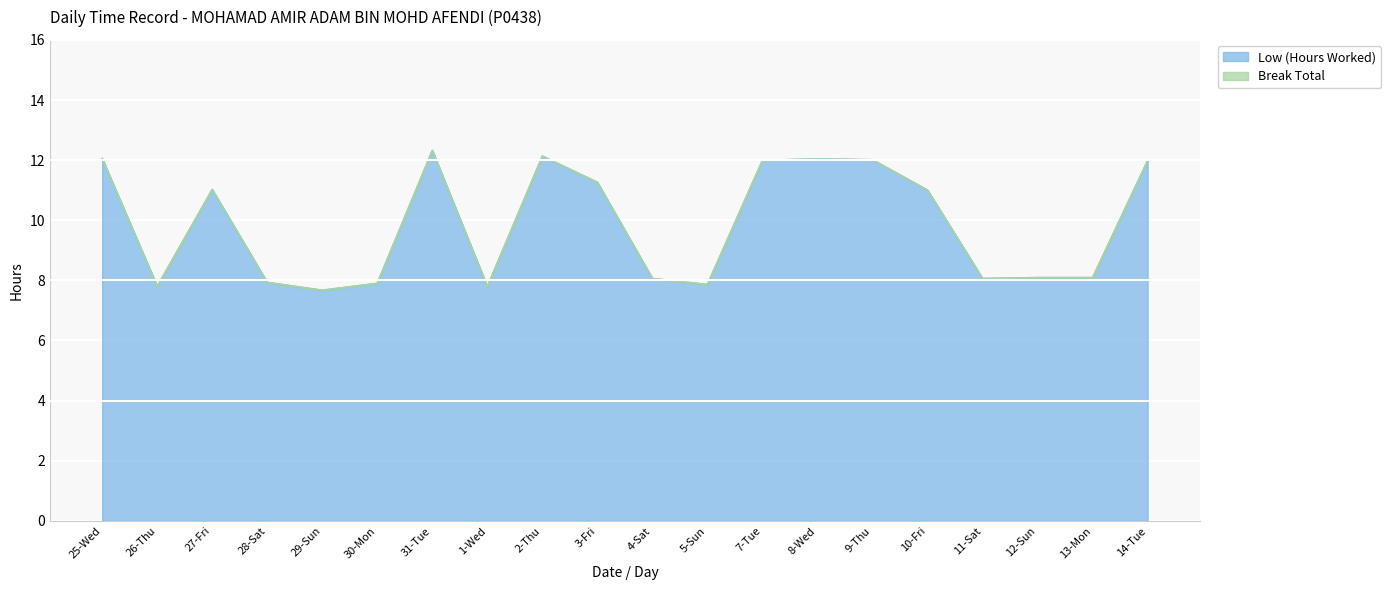

What position from the right is 13-Mon?

2